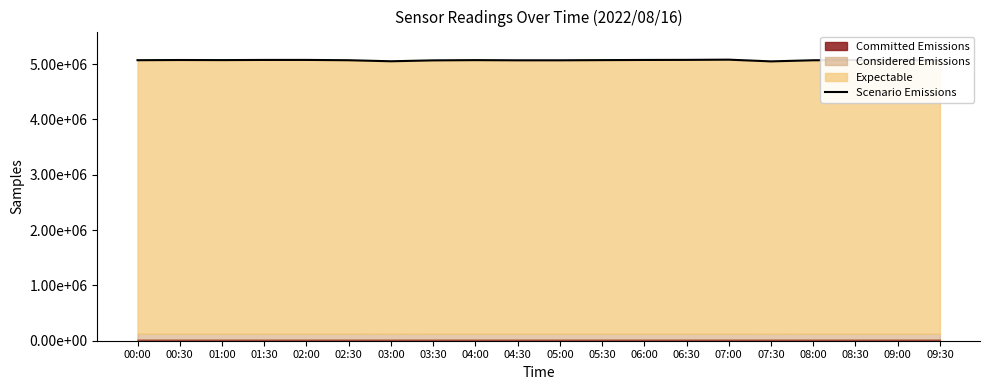

Which label corresponds to the smallest value in the chart?

07:30